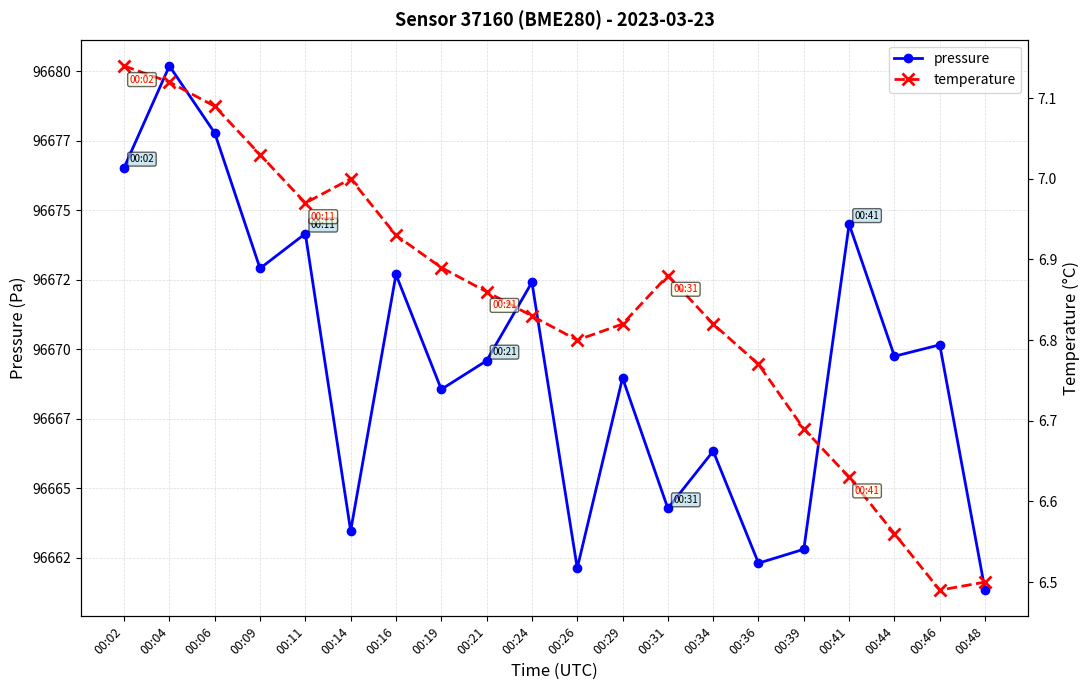

What is the difference between the highest and lowest values at 00:29?

96662.1